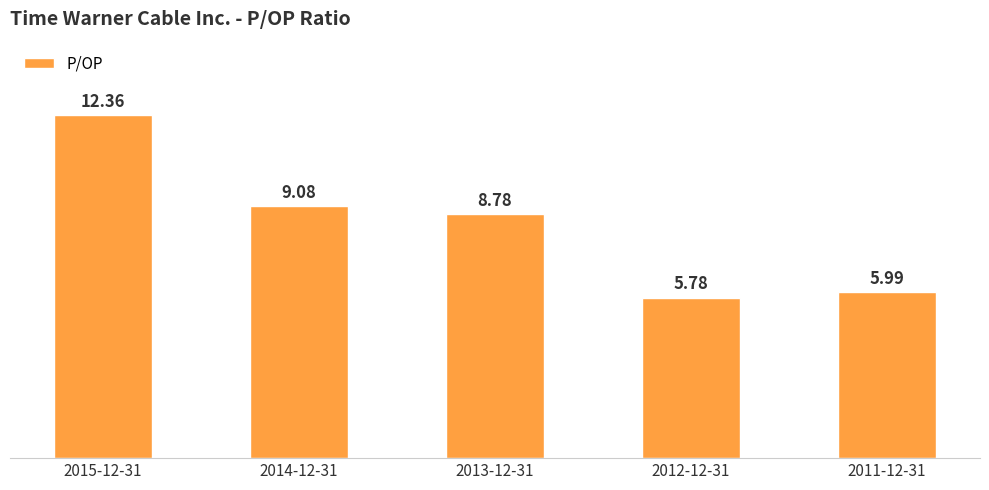

Approximately how many times larger is the value at 2014-12-31 compared to 2011-12-31?

1.5